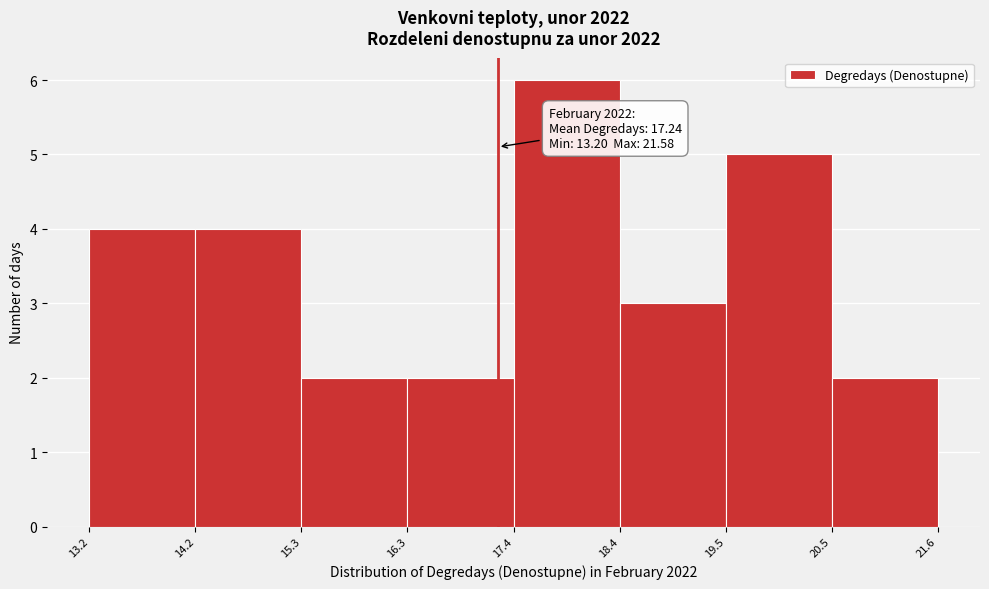

Which range on the x-axis has the tallest bar?

17.4 to 18.4